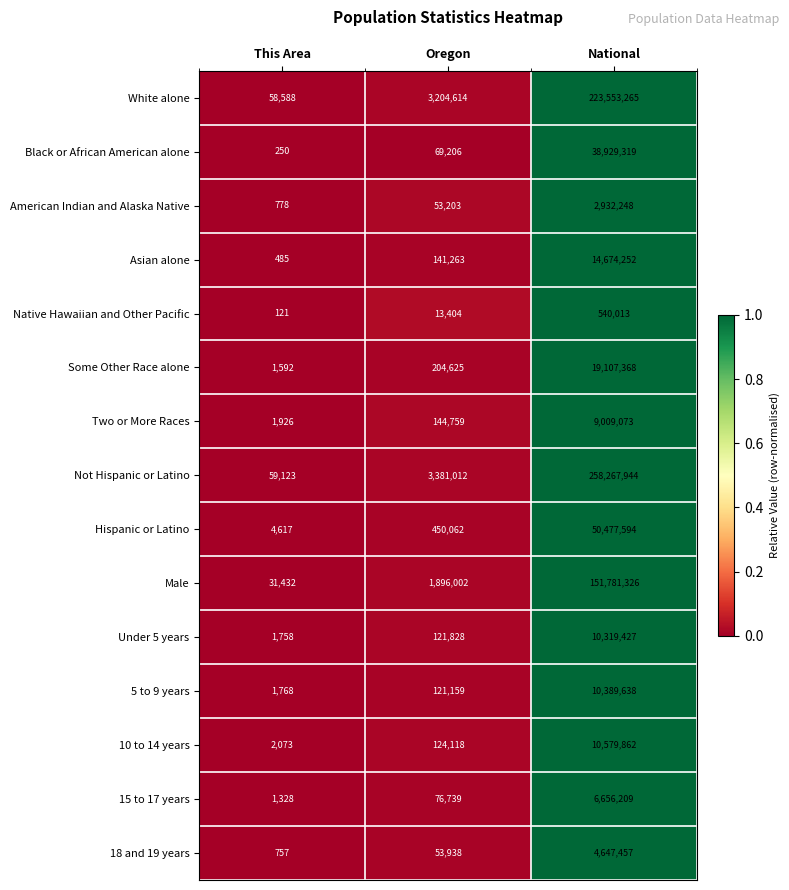

Where is Male nearest to the value 75906379?

Oregon